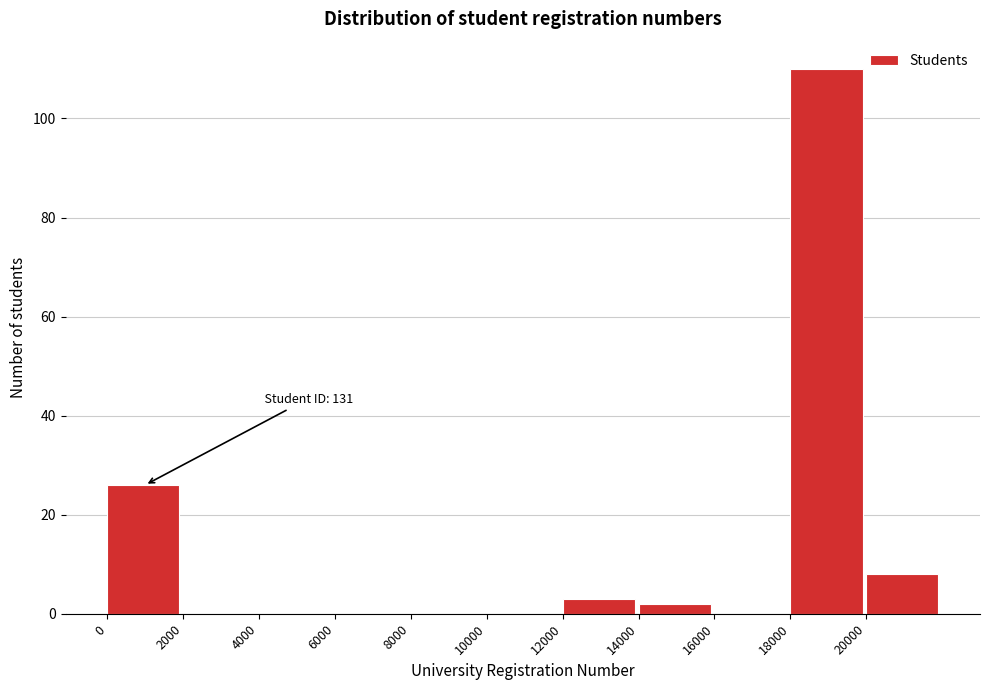

Over which range of the x-axis is the bar tallest?

18000 to 20000